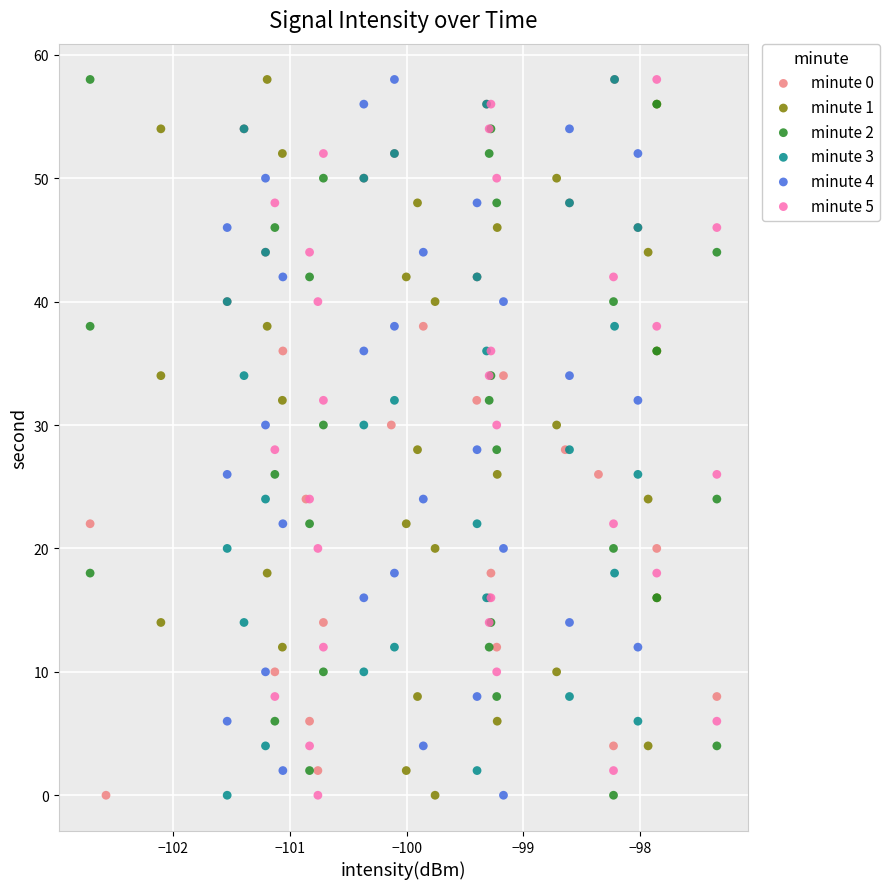

What are all the series names shown in the legend?

minute 0, minute 1, minute 2, minute 3, minute 4, minute 5